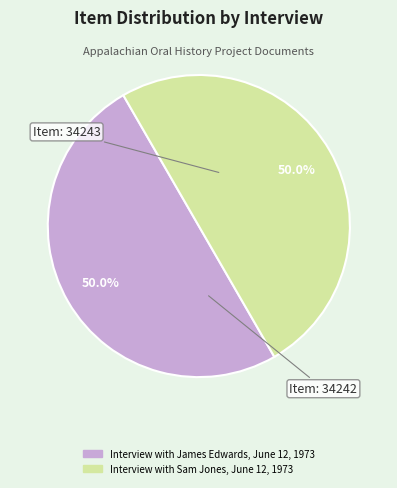

Combined, do Interview with James Edwards, June 12, 1973 and Interview with Sam Jones, June 12, 1973 account for over 50%?

Yes